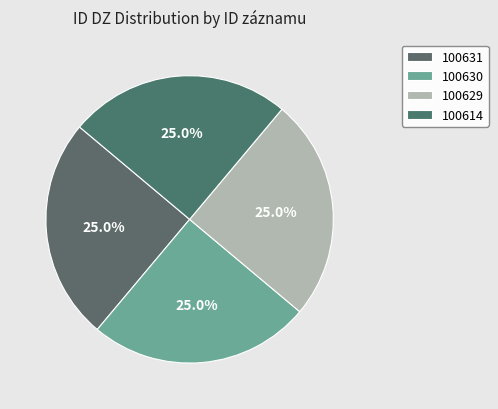

Rank the categories by value from highest to lowest.

100629, 100630, 100631, 100614